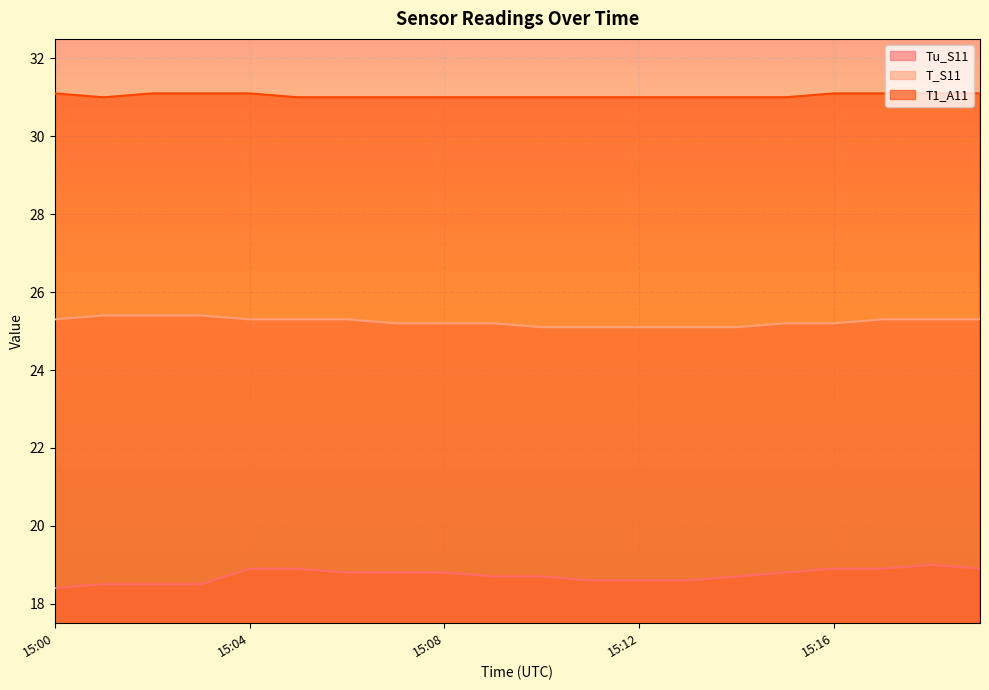

Which series has the largest total across all categories?

T1_A11